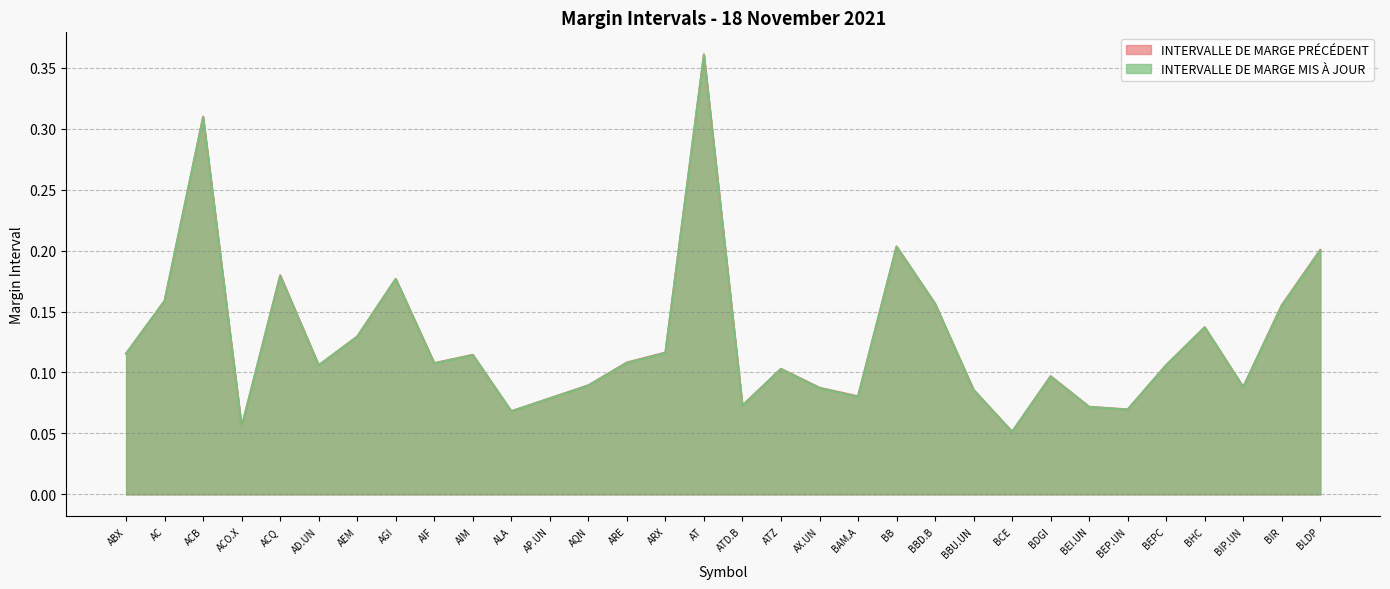

Where is the first local maximum for INTERVALLE DE MARGE PRECEDENT?

ACB